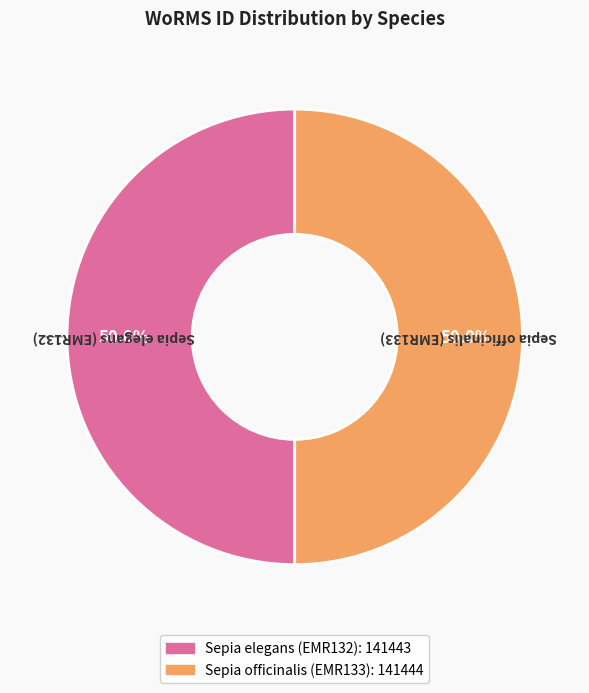

What is the total percentage of Sepia officinalis (EMR133) and Sepia elegans (EMR132)?

100.0%